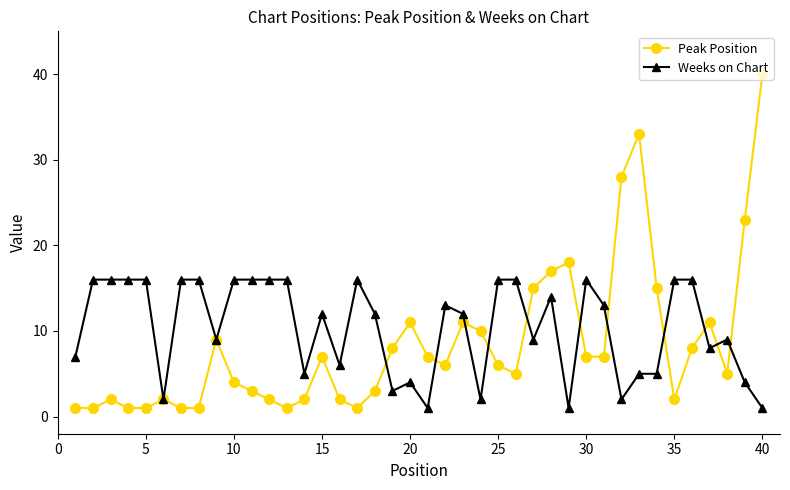

What is the average value of the Weeks on Chart series?

10